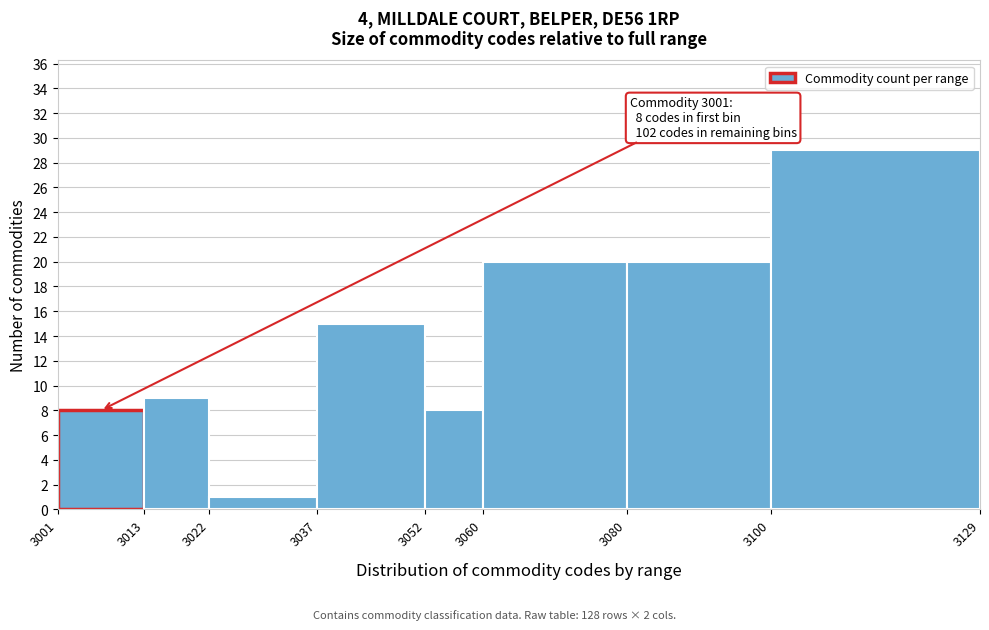

Over which range of the x-axis is the bar tallest?

3100 to 3129